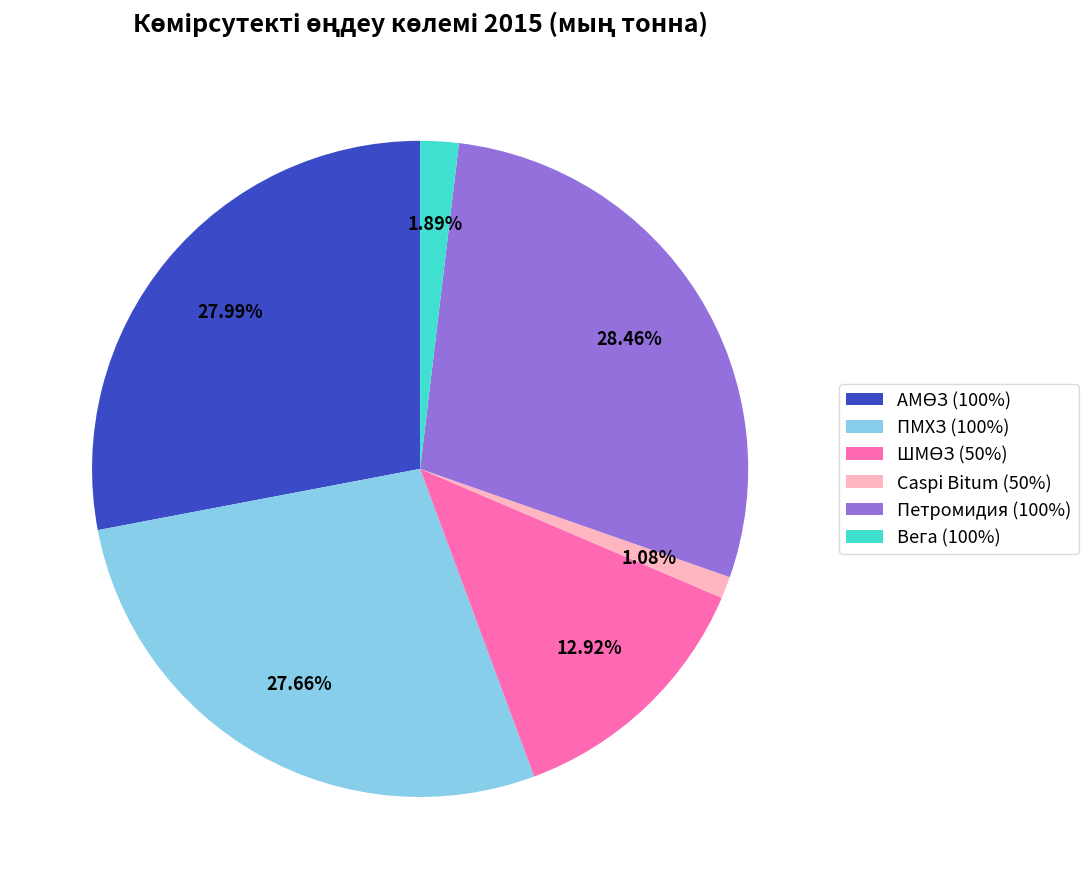

To the nearest percent, what is the difference between the largest and smallest slice percentages?

27%